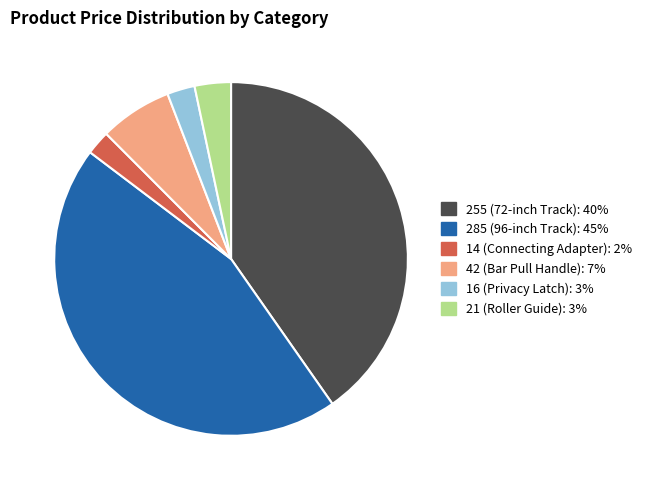

Is there any slice that represents more than half of the pie?

No